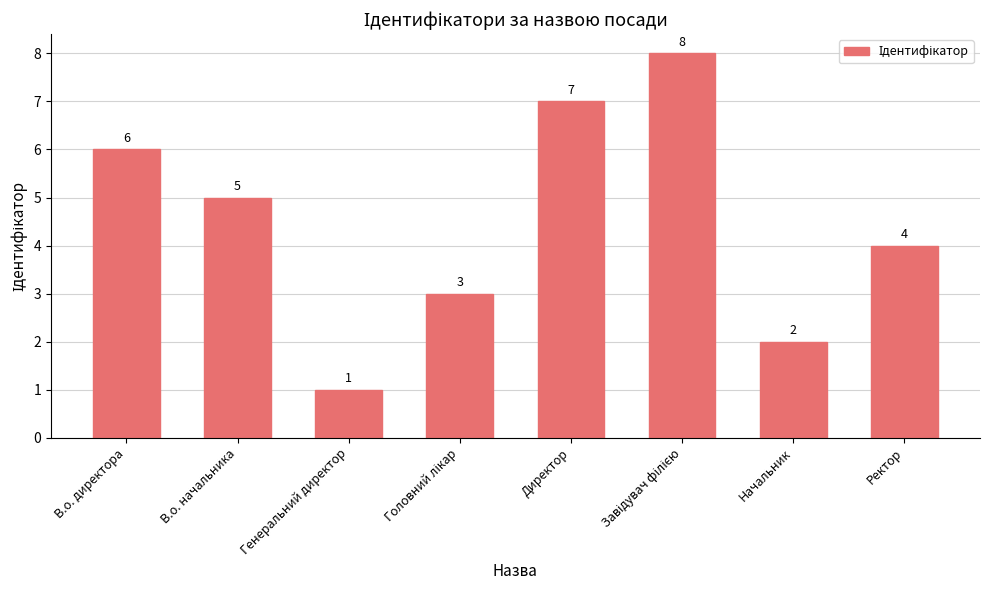

What is the label of the 7th bar from the right?

В.о. начальника